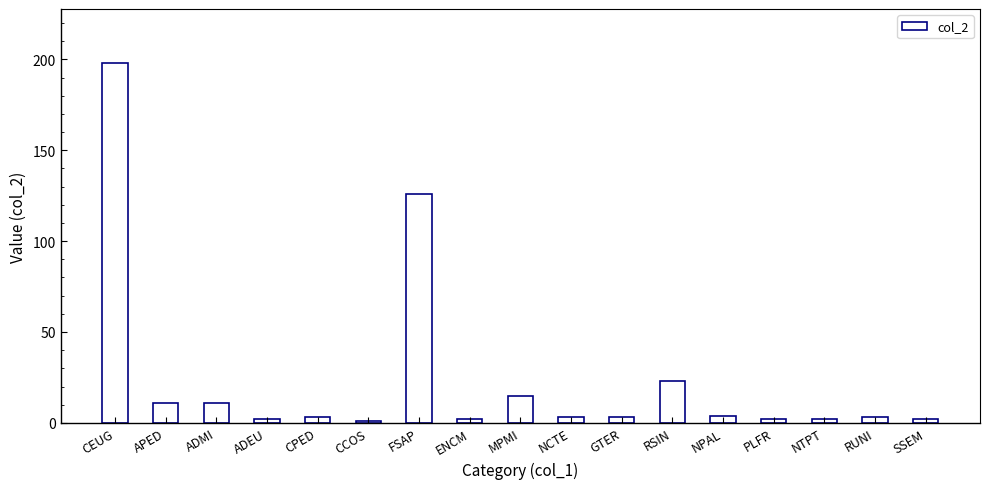

What is the greatest value displayed?

198